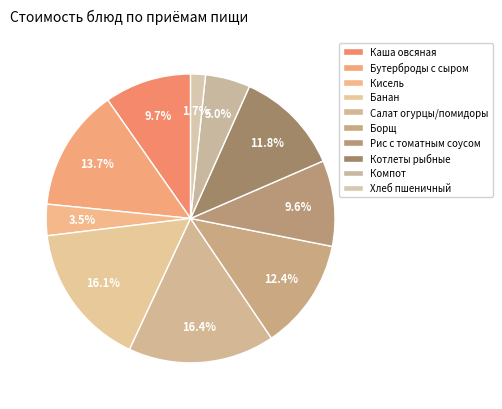

Count the number of slices in the pie.

10